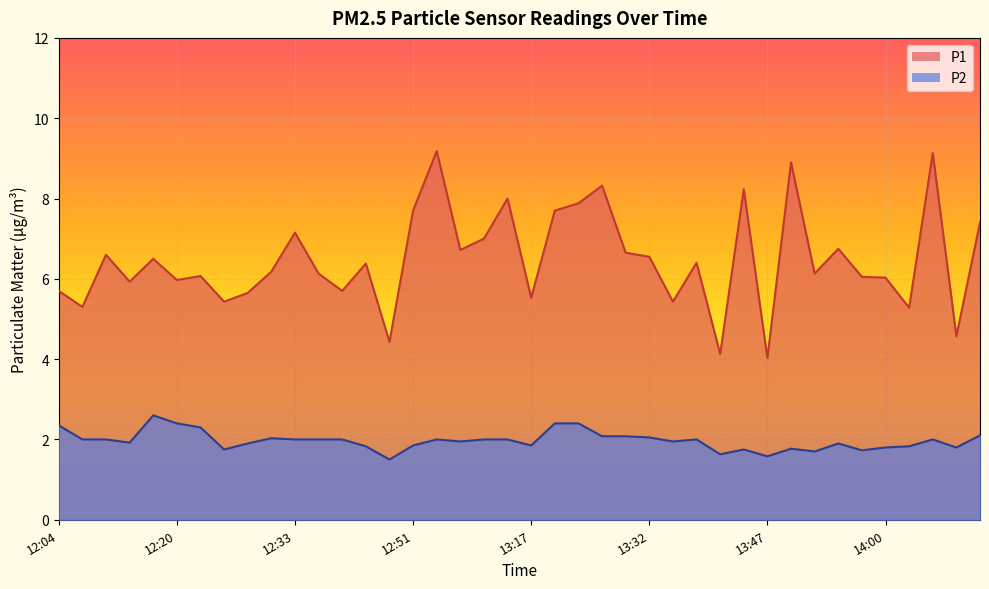

The P1 series shows 6.7 at 12:58. True or false?

True